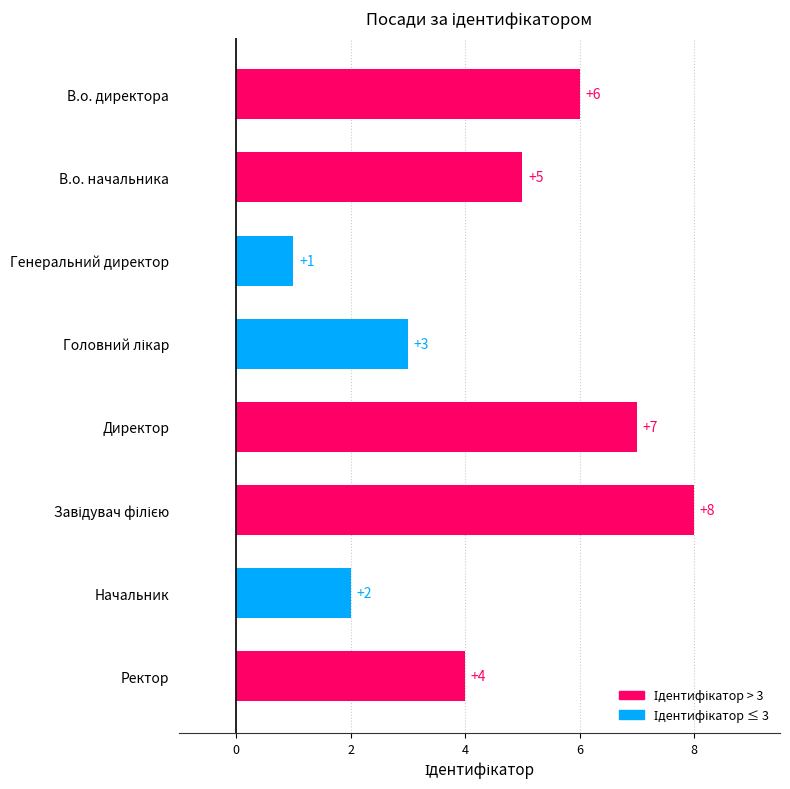

What is the approximate value at Ректор?

4